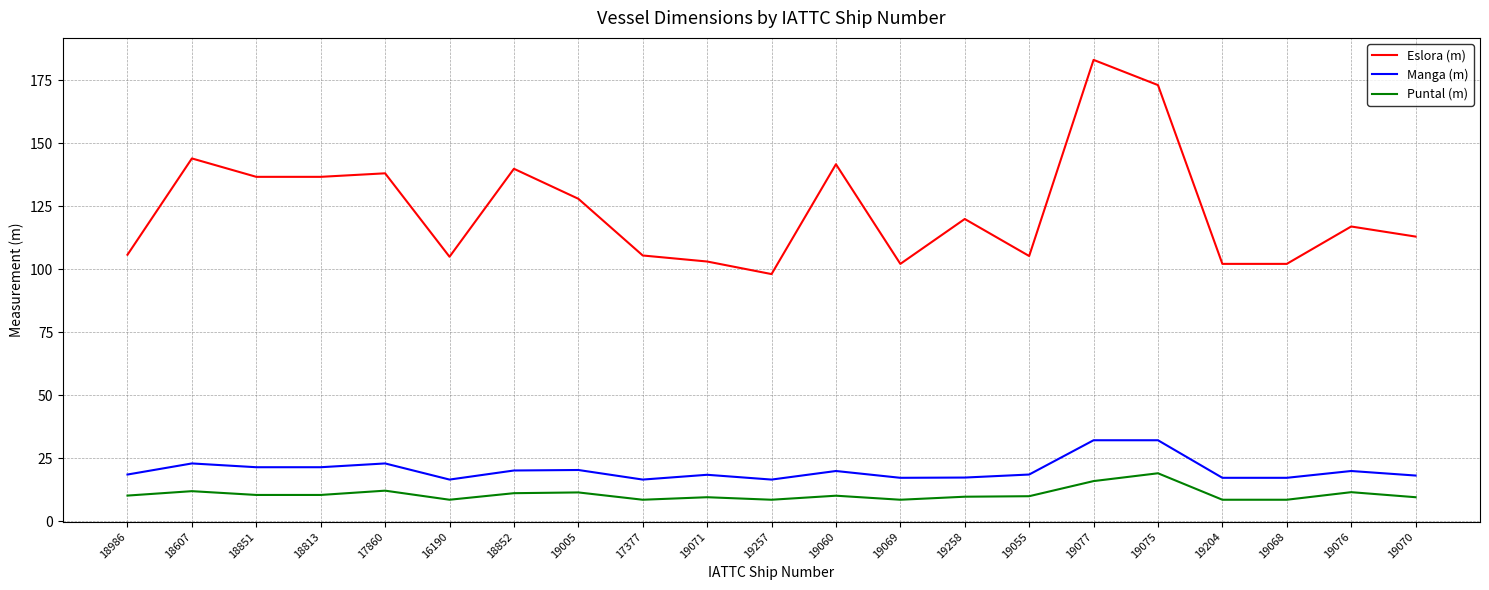

The Manga (m) series shows 17.4 at 19258. True or false?

True